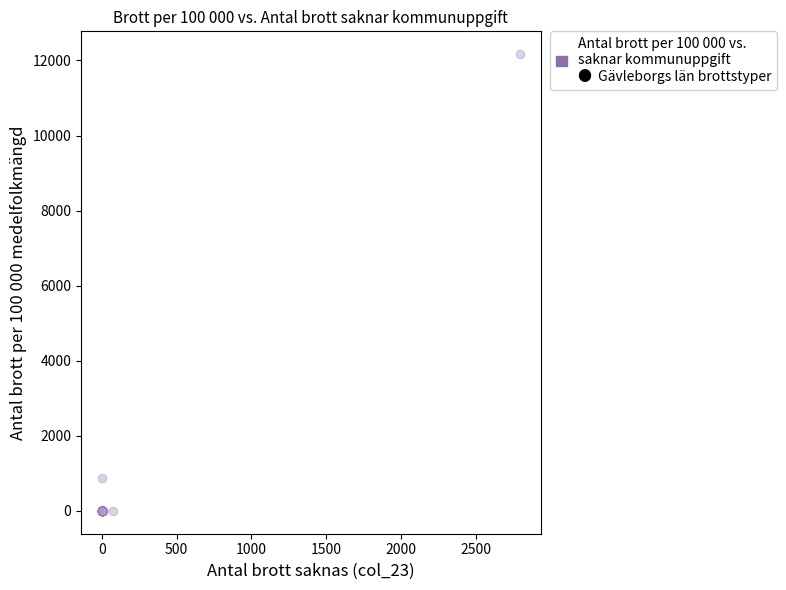

What Y value in the scatter plot is closest to 6083?

876.2